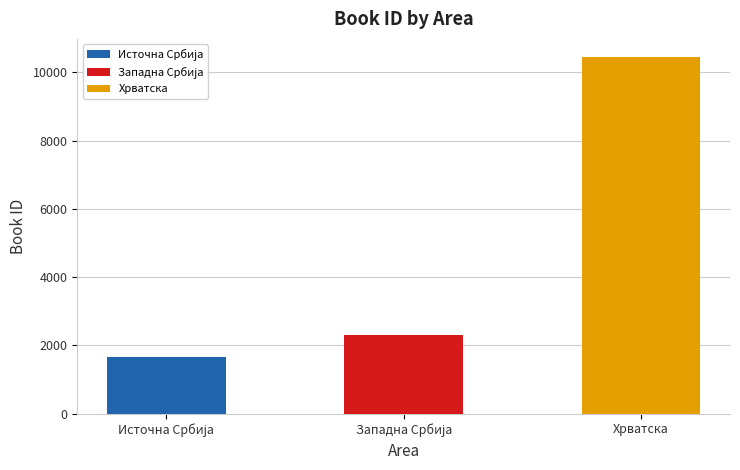

True or false: the data shows 3910 at Западна Србија.

False